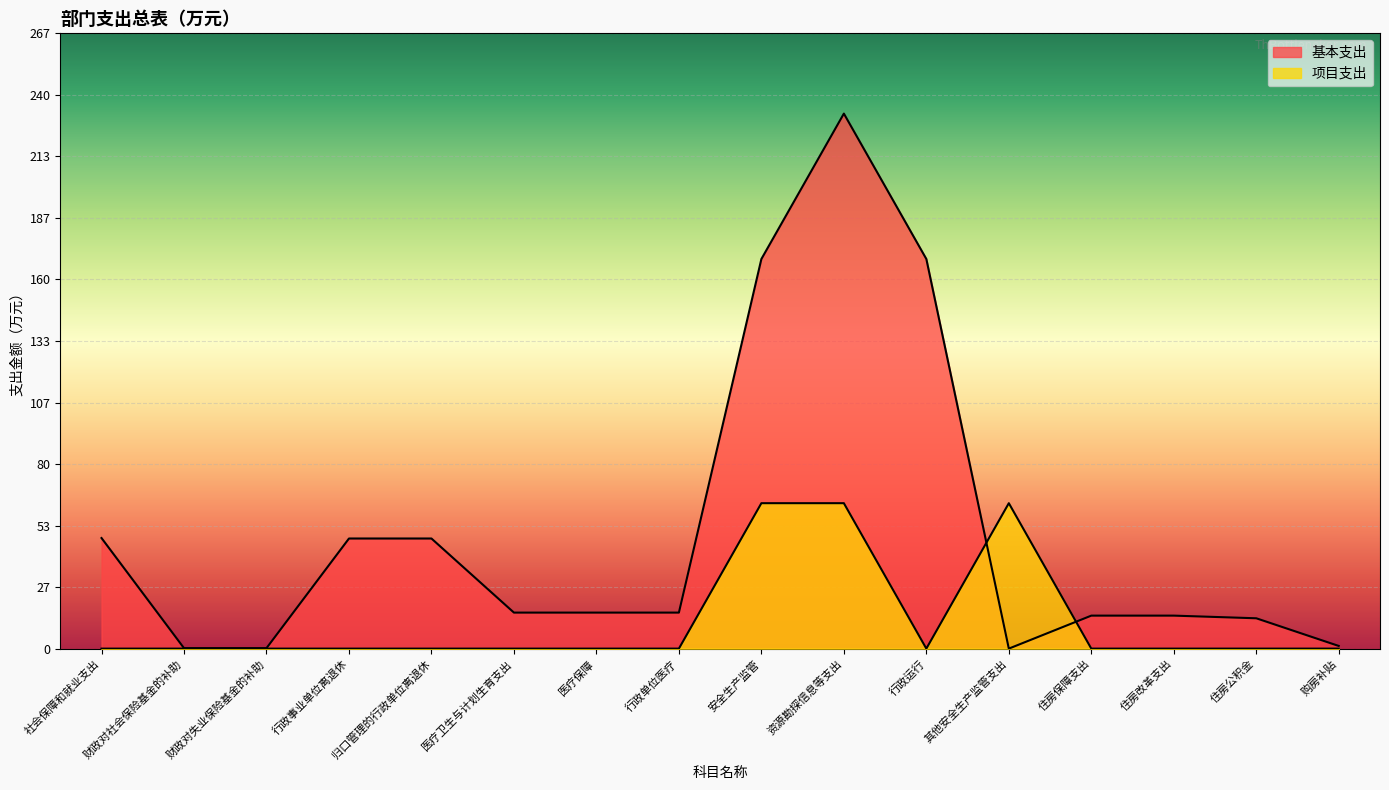

True or false: 项目支出 has a value of 0.0 at 住房改革支出.

True